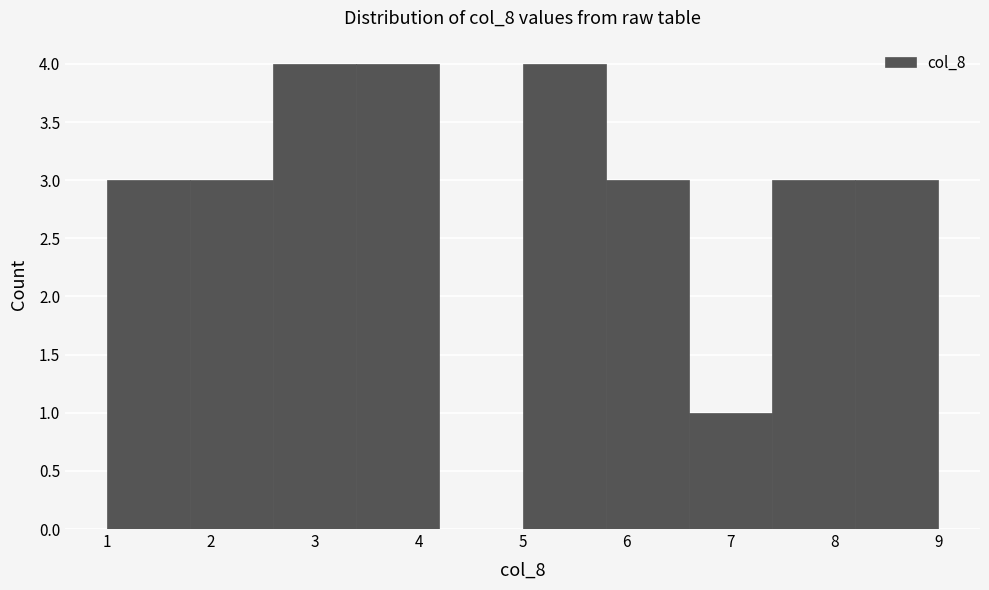

Reading left to right, transcribe this chart: for each bar, give the range it covers on the x-axis and its height. The values are not printed on the chart, so give them approximately, as read against the axis.

1.0 to 1.8: 3
1.8 to 2.6: 3
2.6 to 3.4: 4
3.4 to 4.2: 4
4.2 to 5.0: 0
5.0 to 5.8: 4
5.8 to 6.6: 3
6.6 to 7.4: 1
7.4 to 8.2: 3
8.2 to 9.0: 3